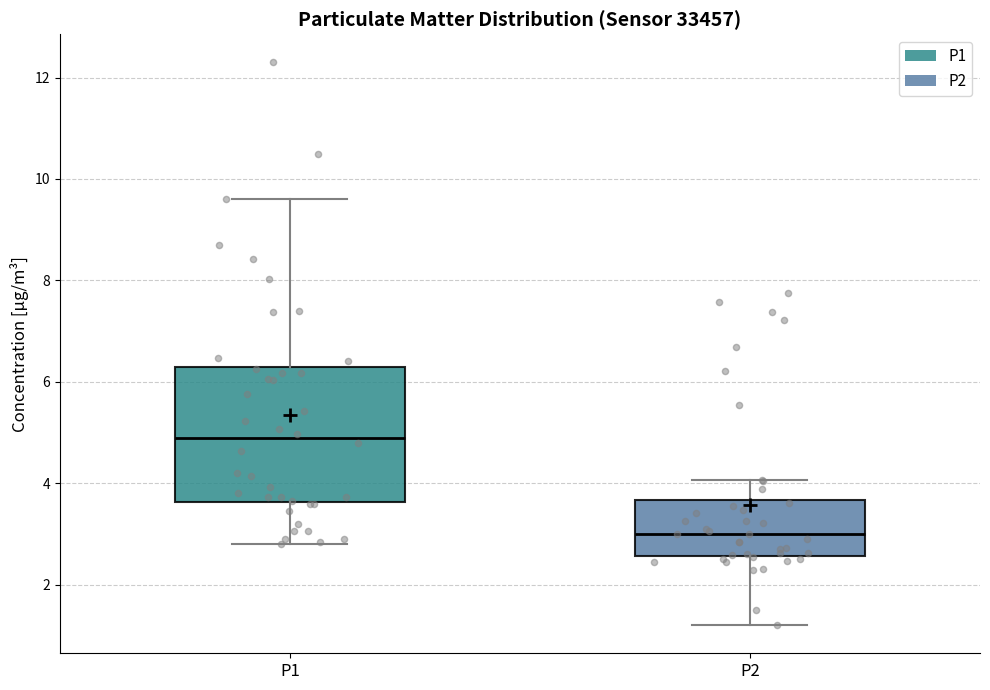

Reading left to right, read every box against the y-axis: the position of its median line, the range the box covers, and the ends of its whiskers. The values are not printed on the chart, so give them approximately, as read against the axis.

P1: median 4.8, box 3.6 to 6.2, whiskers 2.8 to 9.6
P2: median 3.0, box 2.6 to 3.6, whiskers 1.2 to 4.0